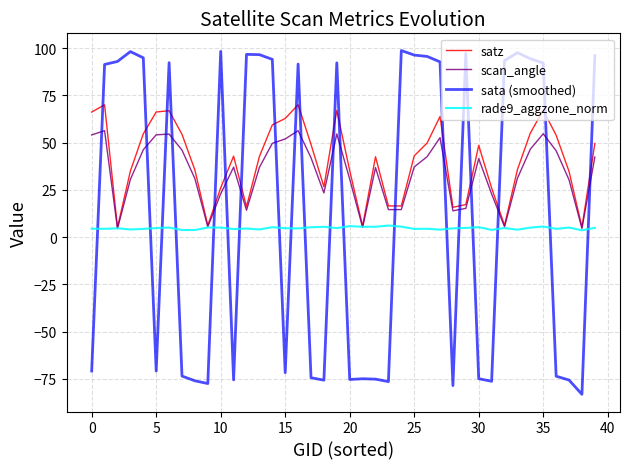

What is the highest value of the rade9_aggzone_norm series?

6.1